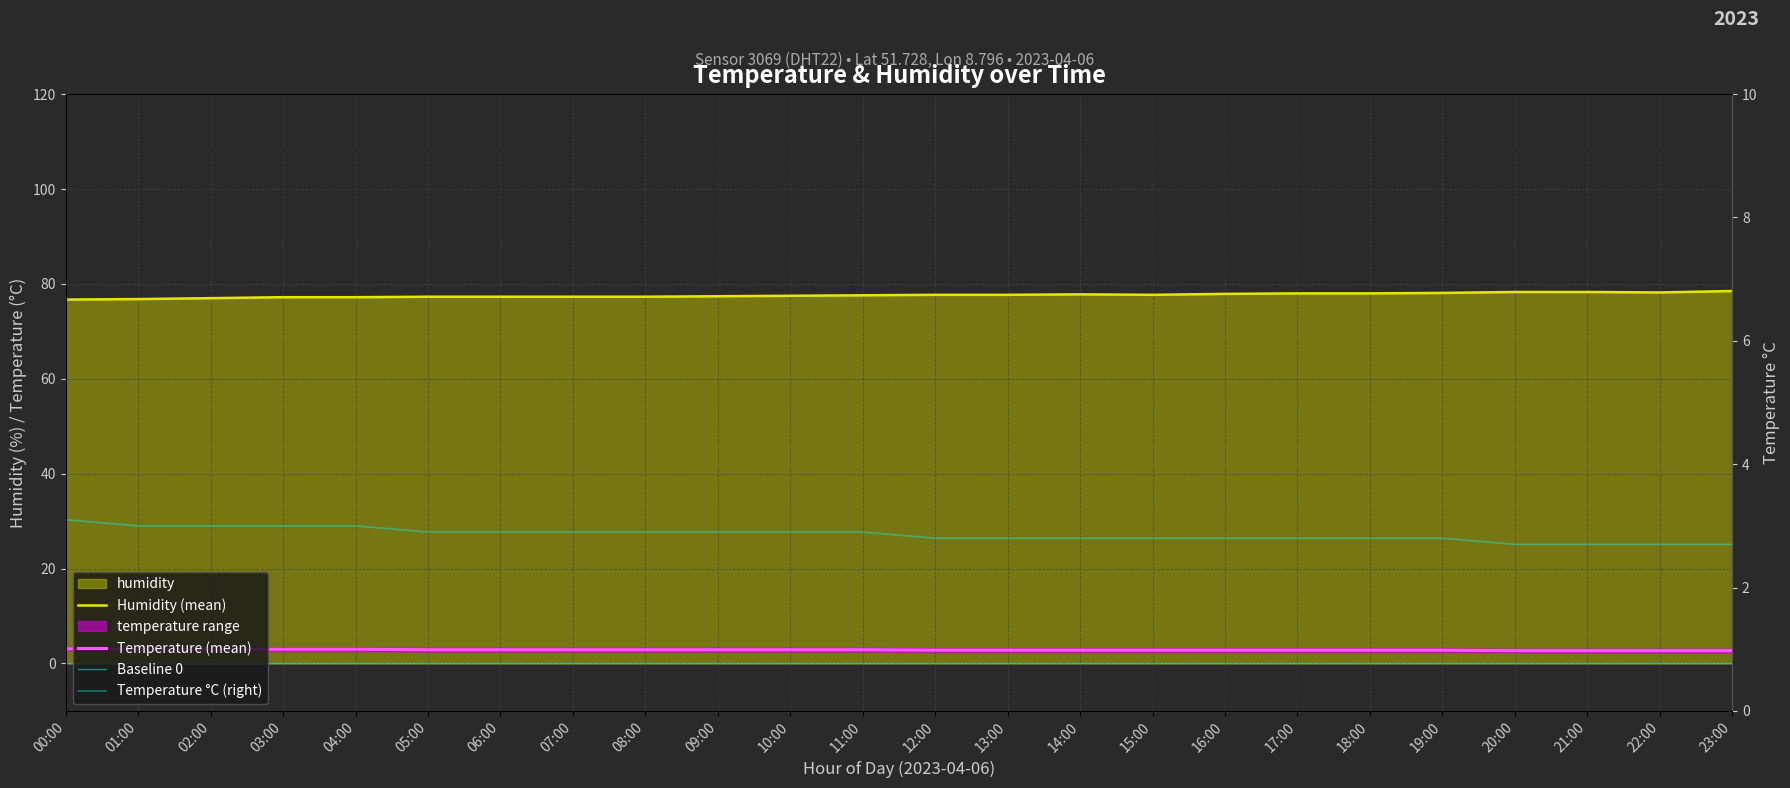

True or false: temperature has a value of 4.6 at 19:00.

False